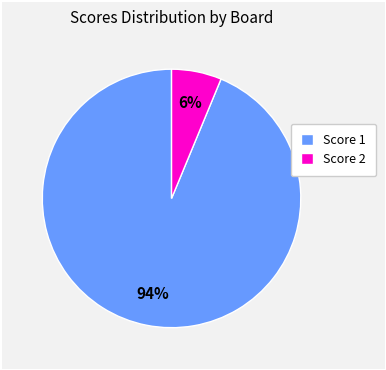

Count the number of slices in the pie.

2